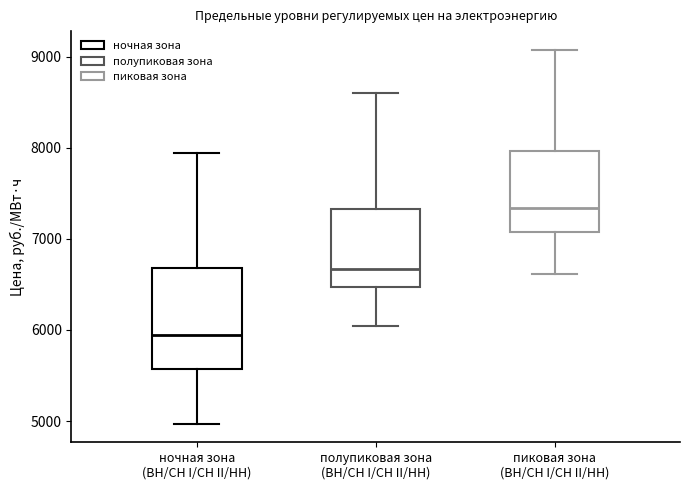

Reading left to right, transcribe this box plot: for each box, give where its median line is, the range the box spans, and where its two whiskers end, as read against the y-axis. The values are not printed on the chart, so give them approximately, as read against the axis.

ночная зона (ВН/СН I/СН II/НН): median 5900, box 5600 to 6700, whiskers 5000 to 7900
полупиковая зона (ВН/СН I/СН II/НН): median 6700, box 6500 to 7300, whiskers 6000 to 8600
пиковая зона (ВН/СН I/СН II/НН): median 7300, box 7100 to 8000, whiskers 6600 to 9100